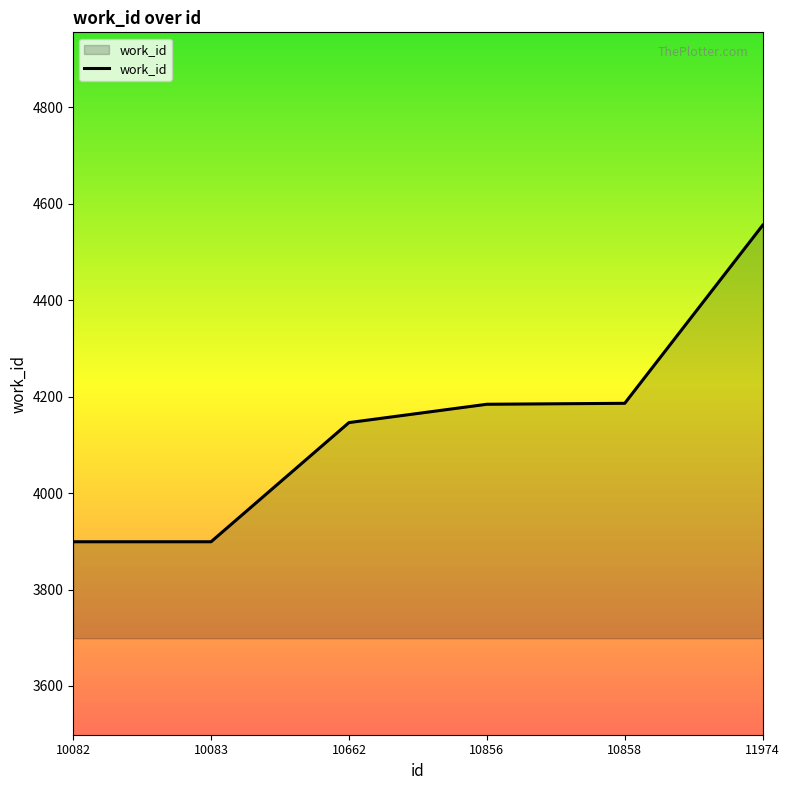

The chart shows a value of 7513 at 11974. True or false?

False